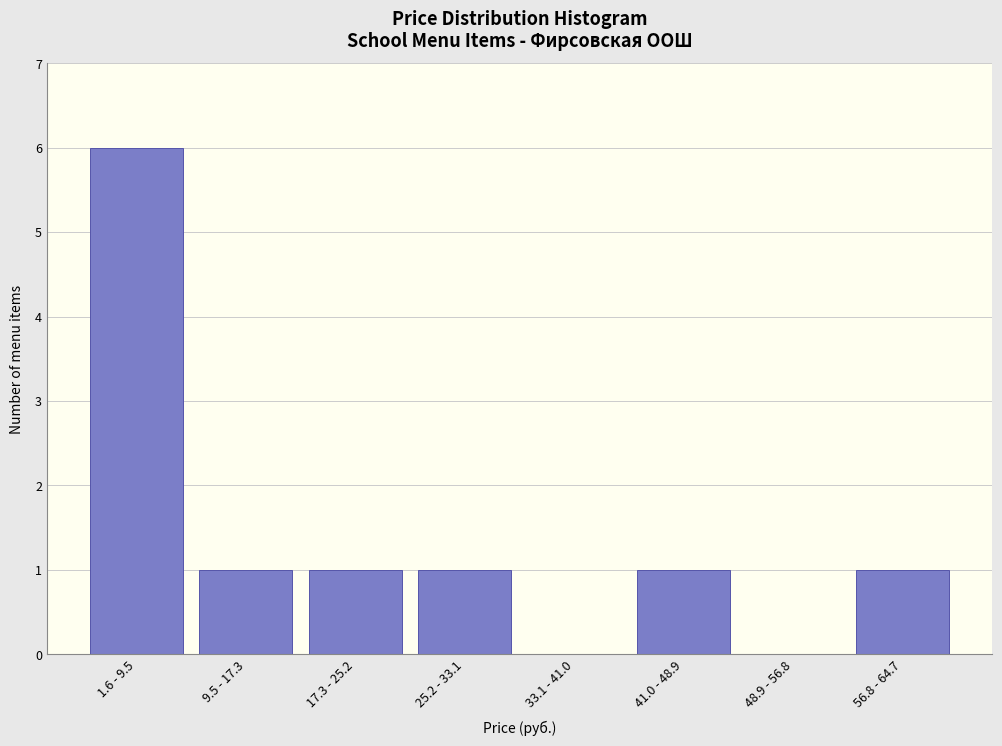

Reading left to right, what are all the values shown in this chart?

1.6 - 9.5=6	9.5 - 17.3=1	17.3 - 25.2=1	25.2 - 33.1=1	33.1 - 41.0=0	41.0 - 48.9=1	48.9 - 56.8=0	56.8 - 64.7=1